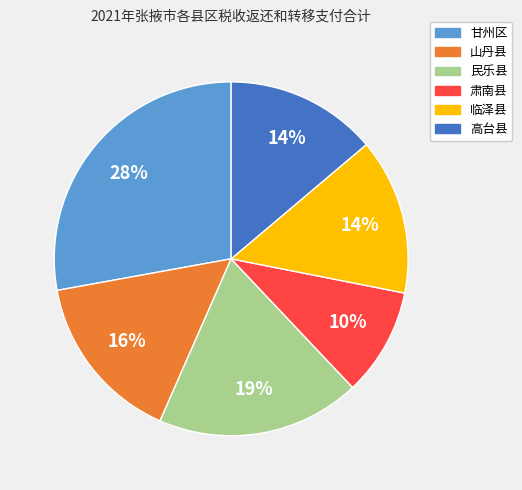

How many segments does this pie chart have?

6